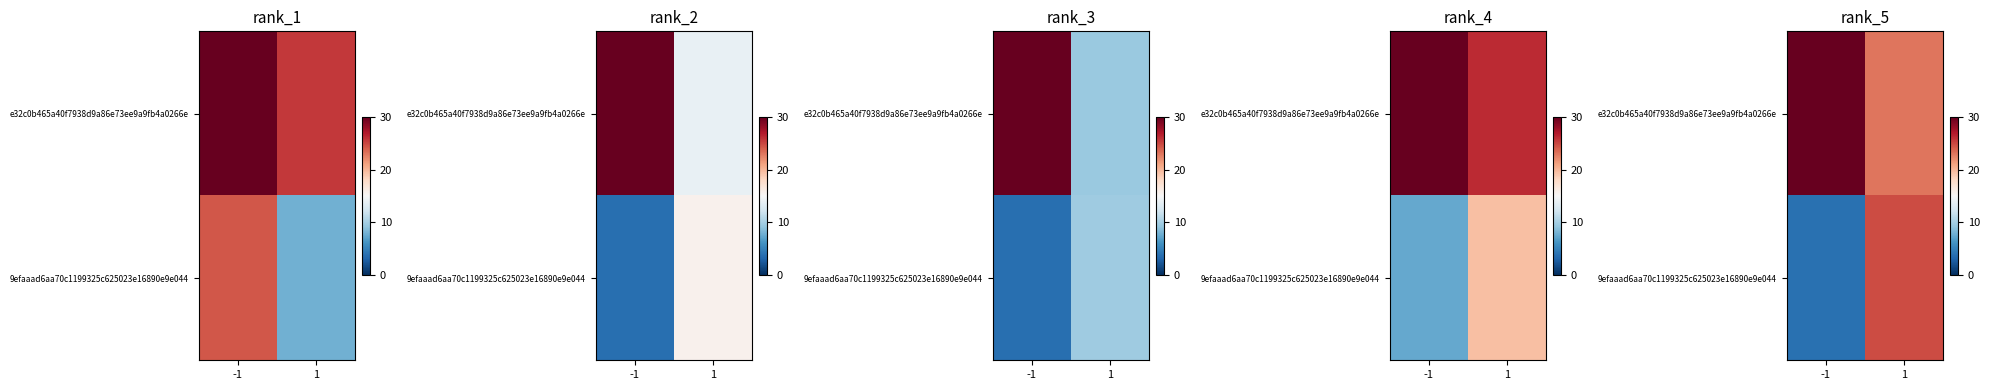

Which series has the largest range (max minus min)?

e32c0b465a40f7938d9a86e73ee9a9fb4a0266e